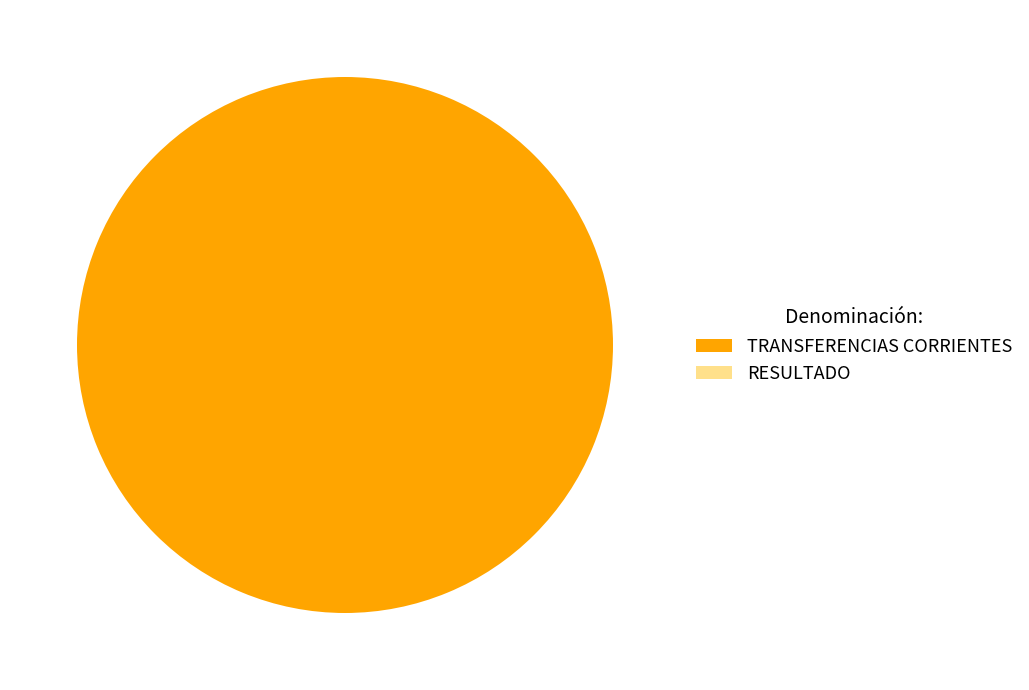

Do TRANSFERENCIAS CORRIENTES and RESULTADO together represent more than half of the pie?

Yes